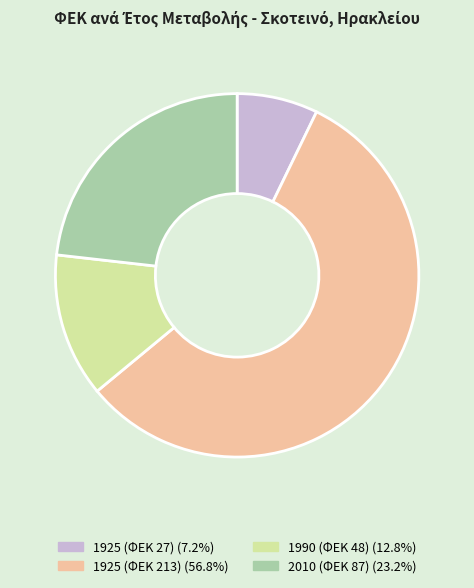

The 1925 (ΦΕΚ 213) slice represents 57% of the pie. True or false?

True